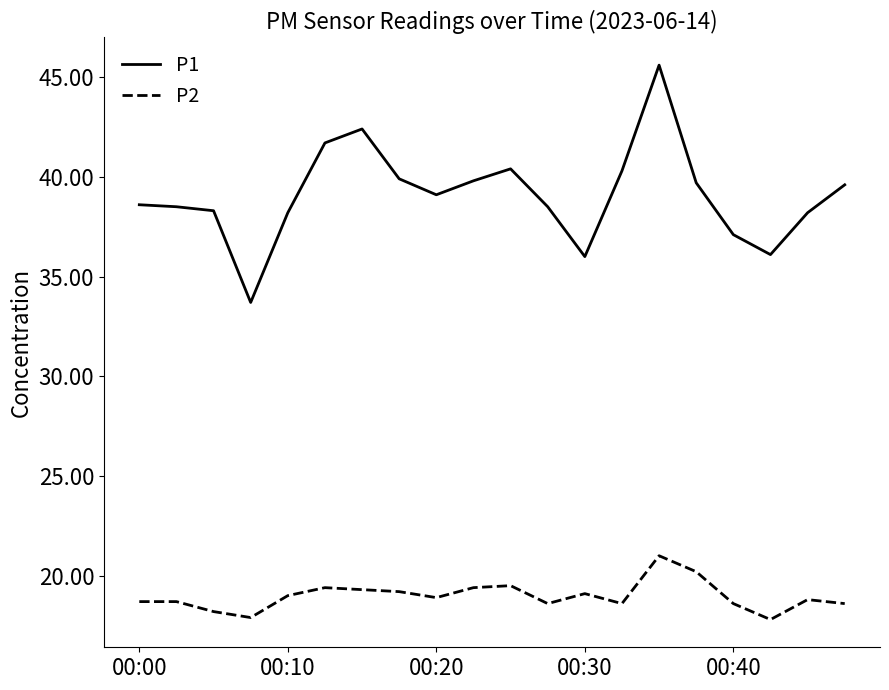

What is the maximum value for P1?

45.6